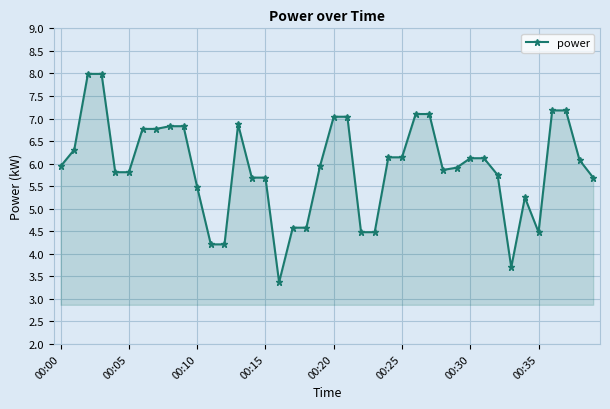

What is the smallest value displayed?

3.4